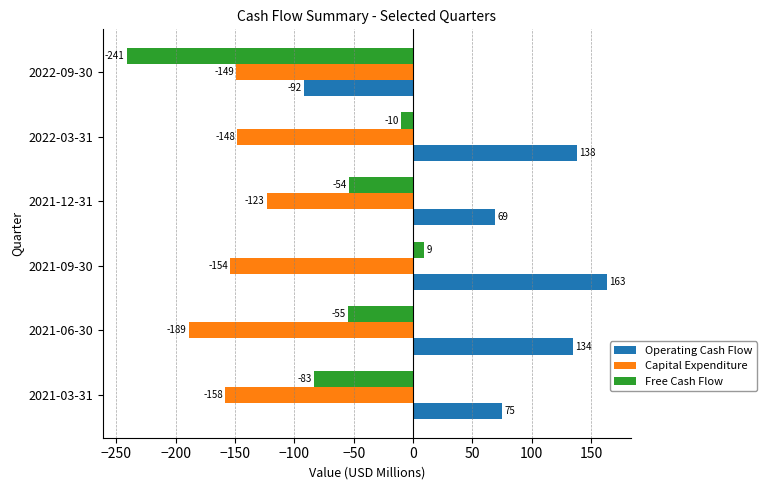

What is the minimum value for Free Cash Flow?

-241.0